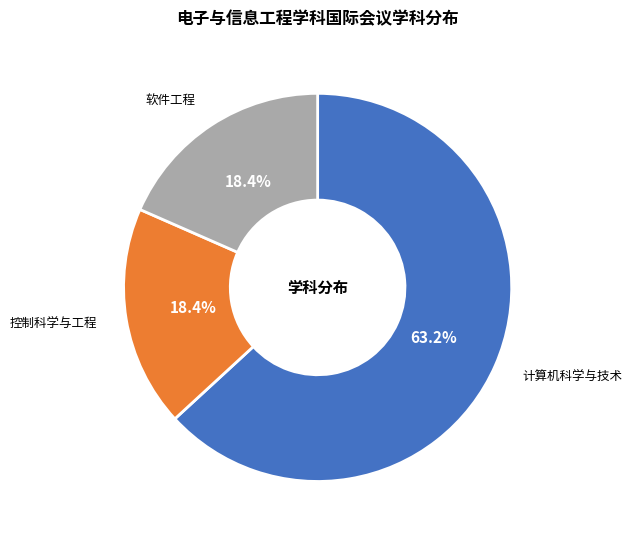

Does any single category account for the majority?

Yes